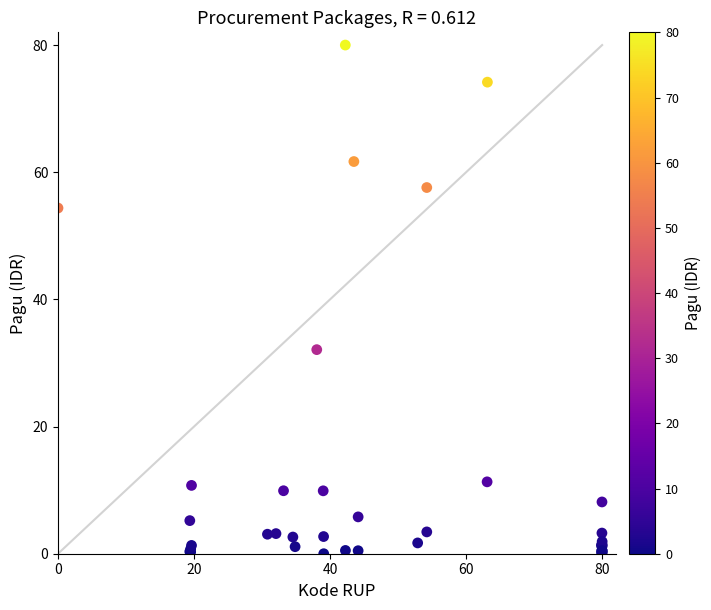

What Y value in the scatter plot is closest to 40?

32.1